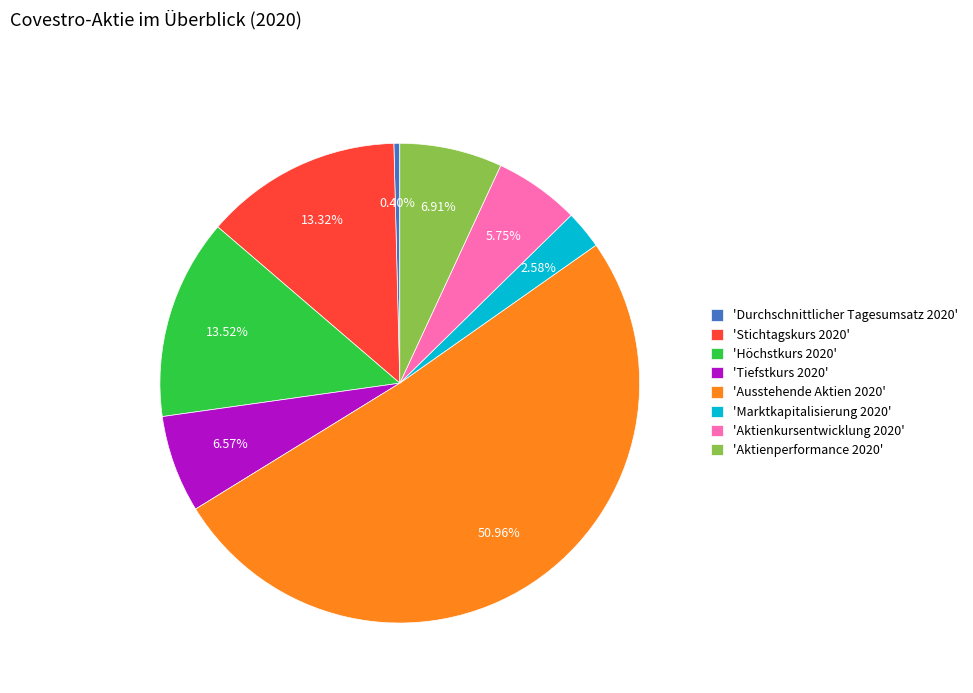

Count the number of slices in the pie.

8